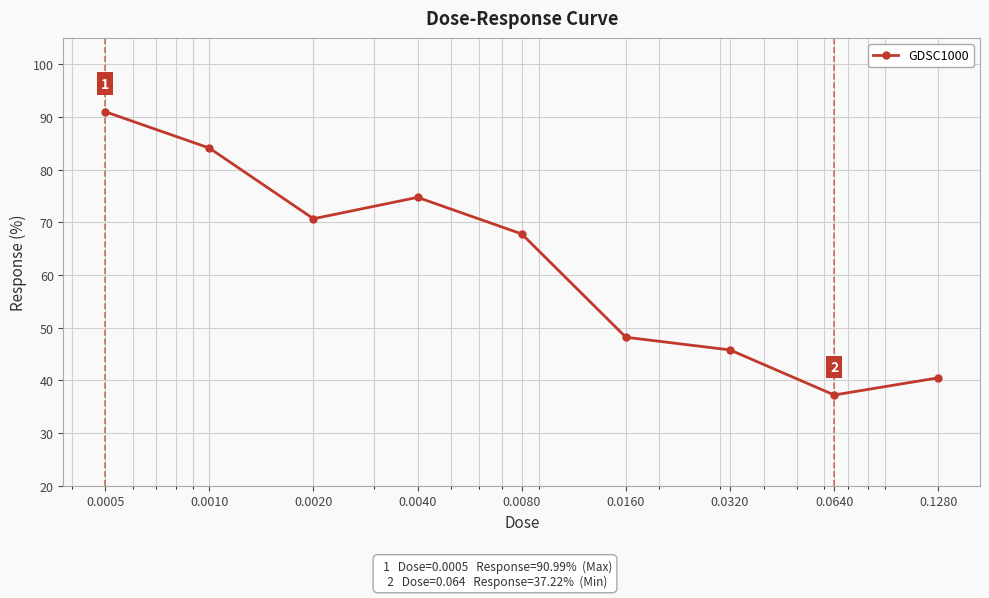

What is the smallest value displayed?

37.2